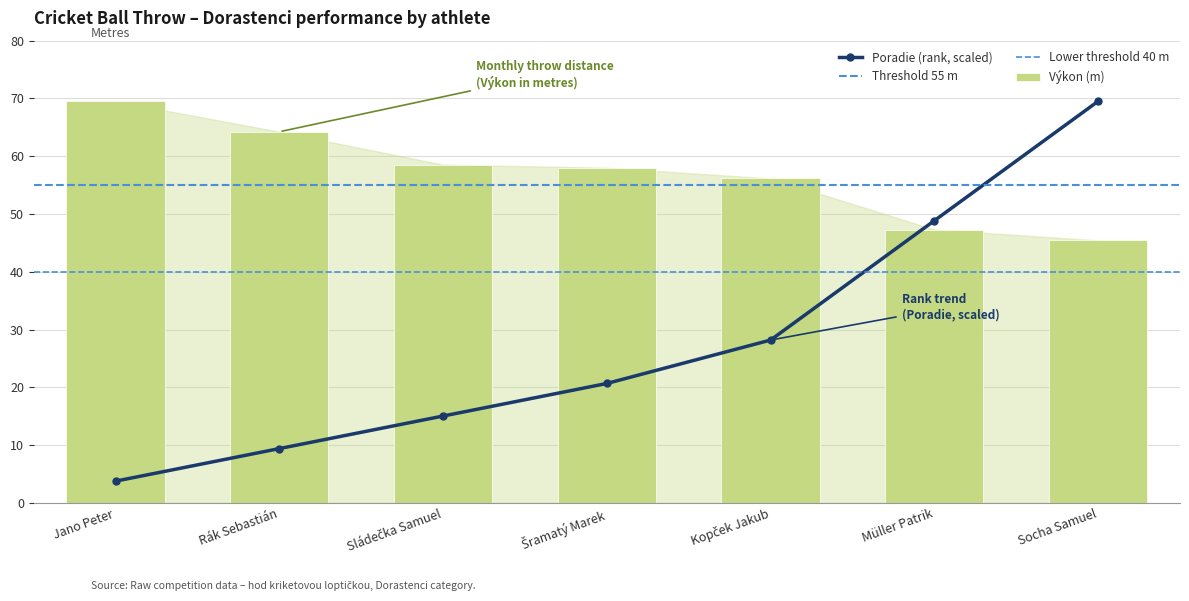

What is the approximate value of Výkon at Socha Samuel?

45.4